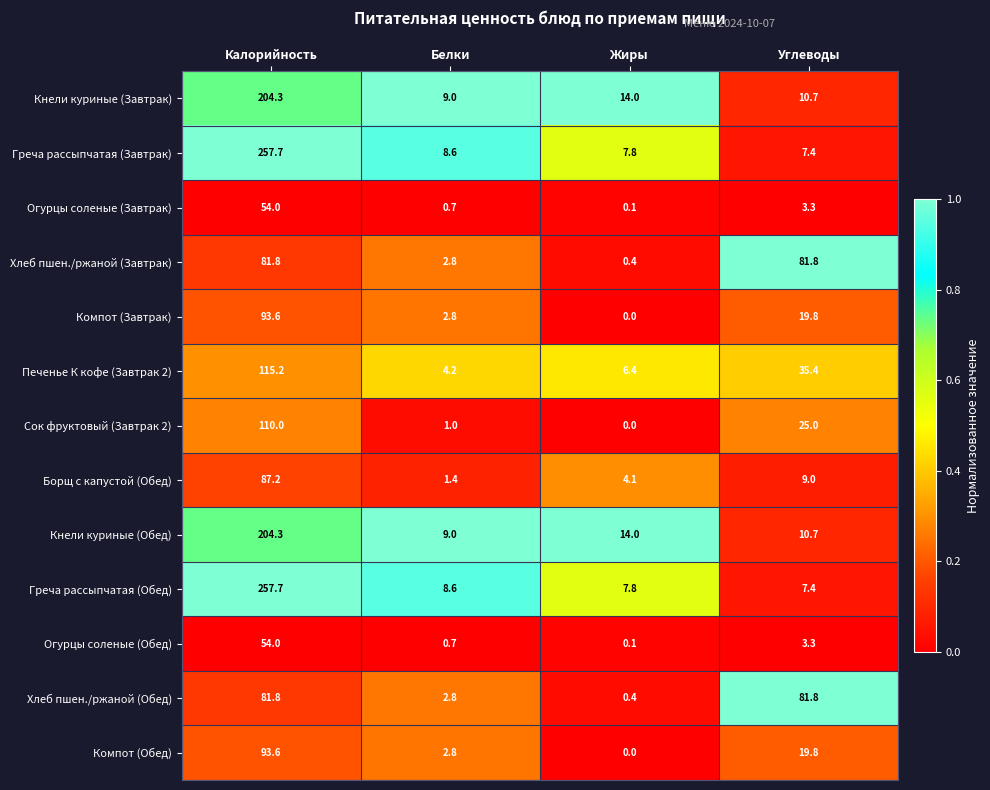

List the labels in order of Греча рассыпчатая (Завтрак) value, largest first.

Калорийность, Белки, Жиры, Углеводы